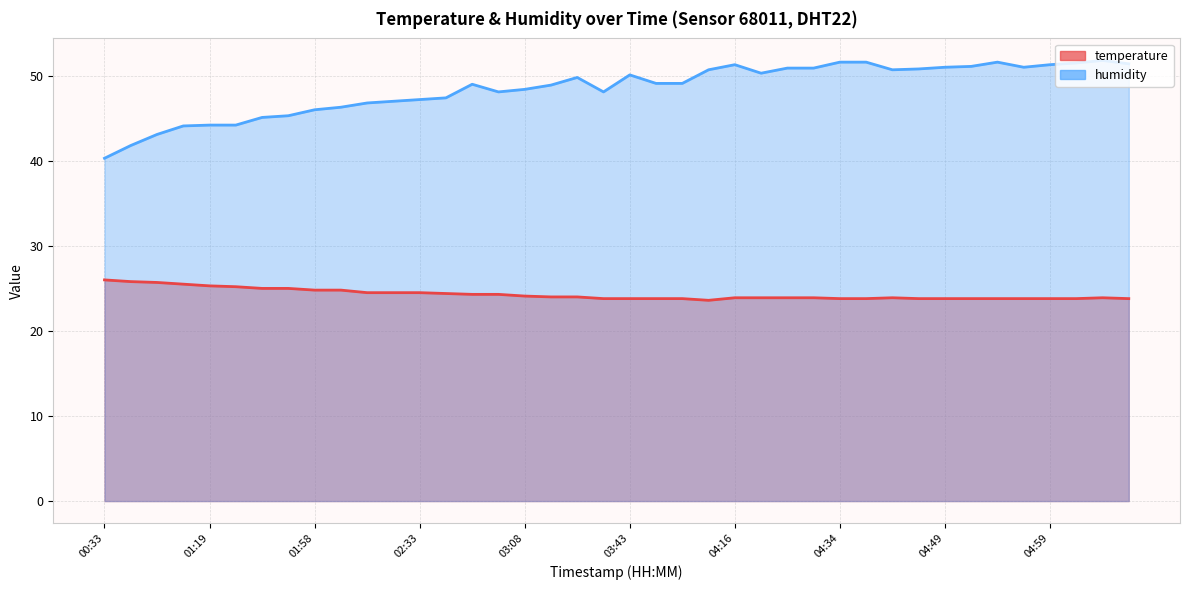

Is the value of humidity at 04:16 greater than the value of temperature at 04:41?

Yes